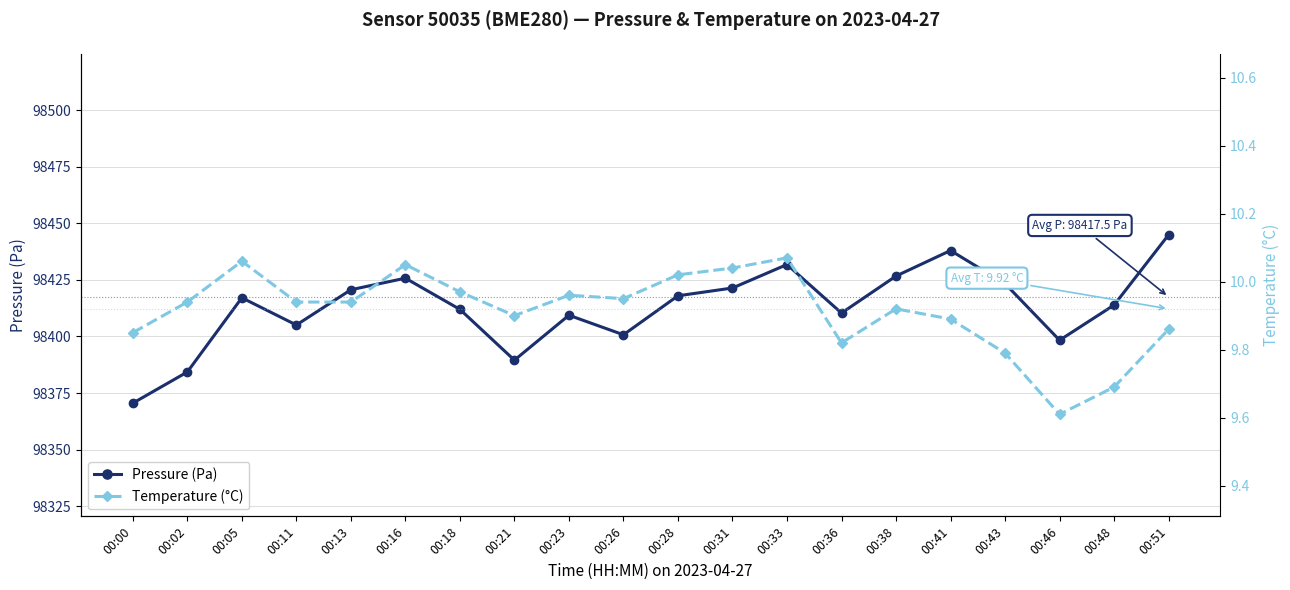

Which category has the lowest value in the Temperature (°C) series?

00:46